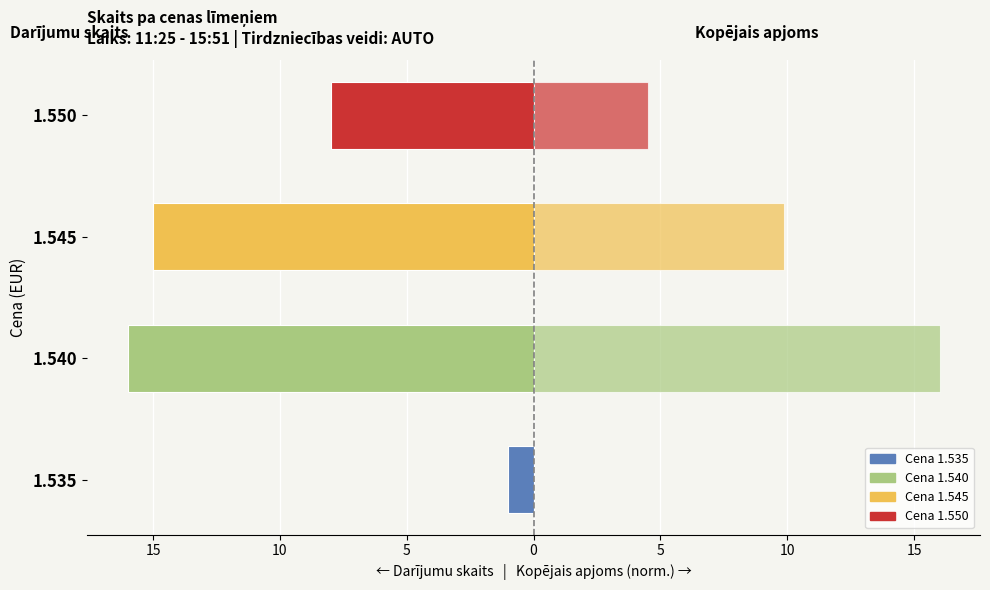

What is the maximum value shown in the chart?

16.0